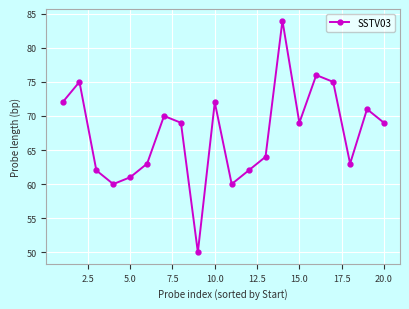

What is the difference between the second highest and minimum values?

26